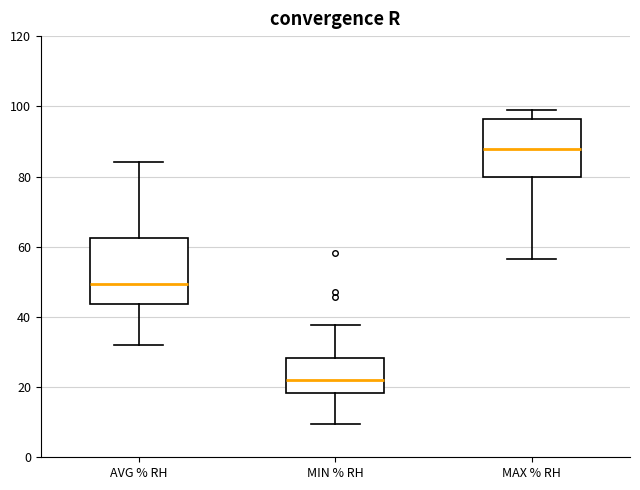

Where is the upper edge of the box for AVG % RH on the y-axis? The values are not printed on the chart, so give them approximately, as read against the axis.

62